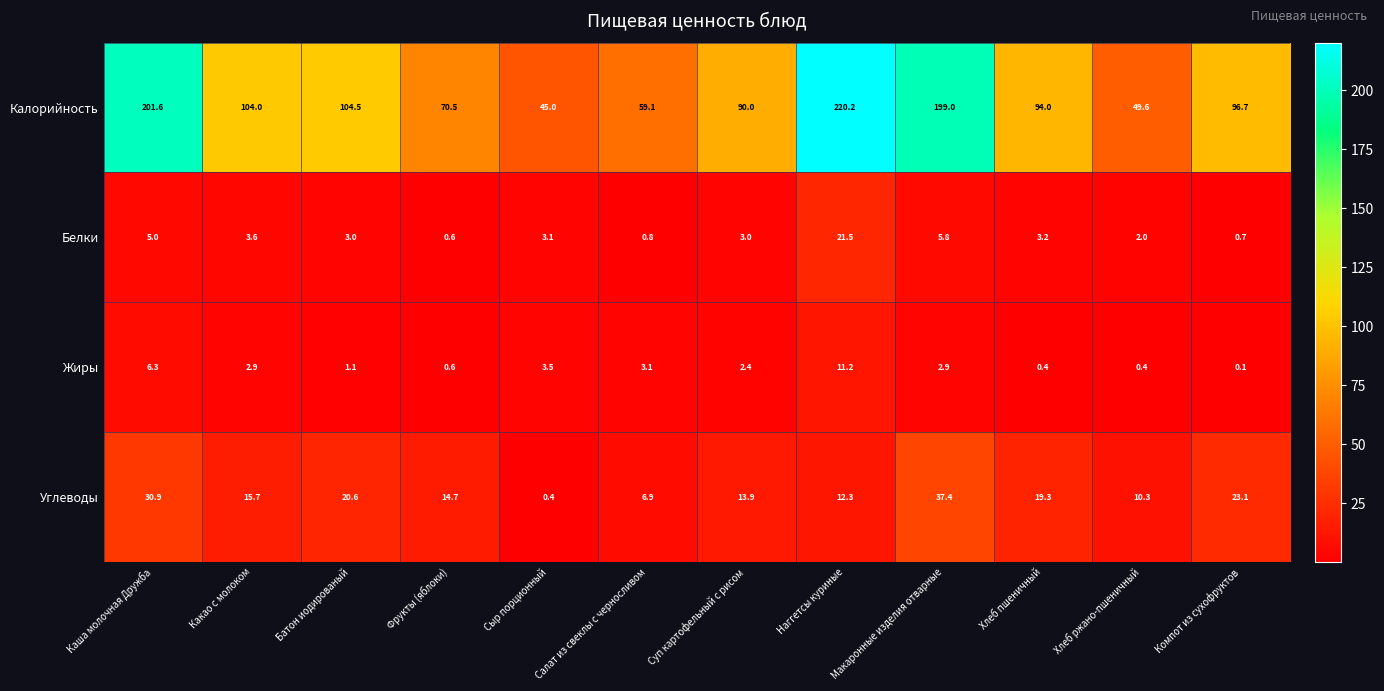

What is the total value across all series at Батон иодированый?

129.2